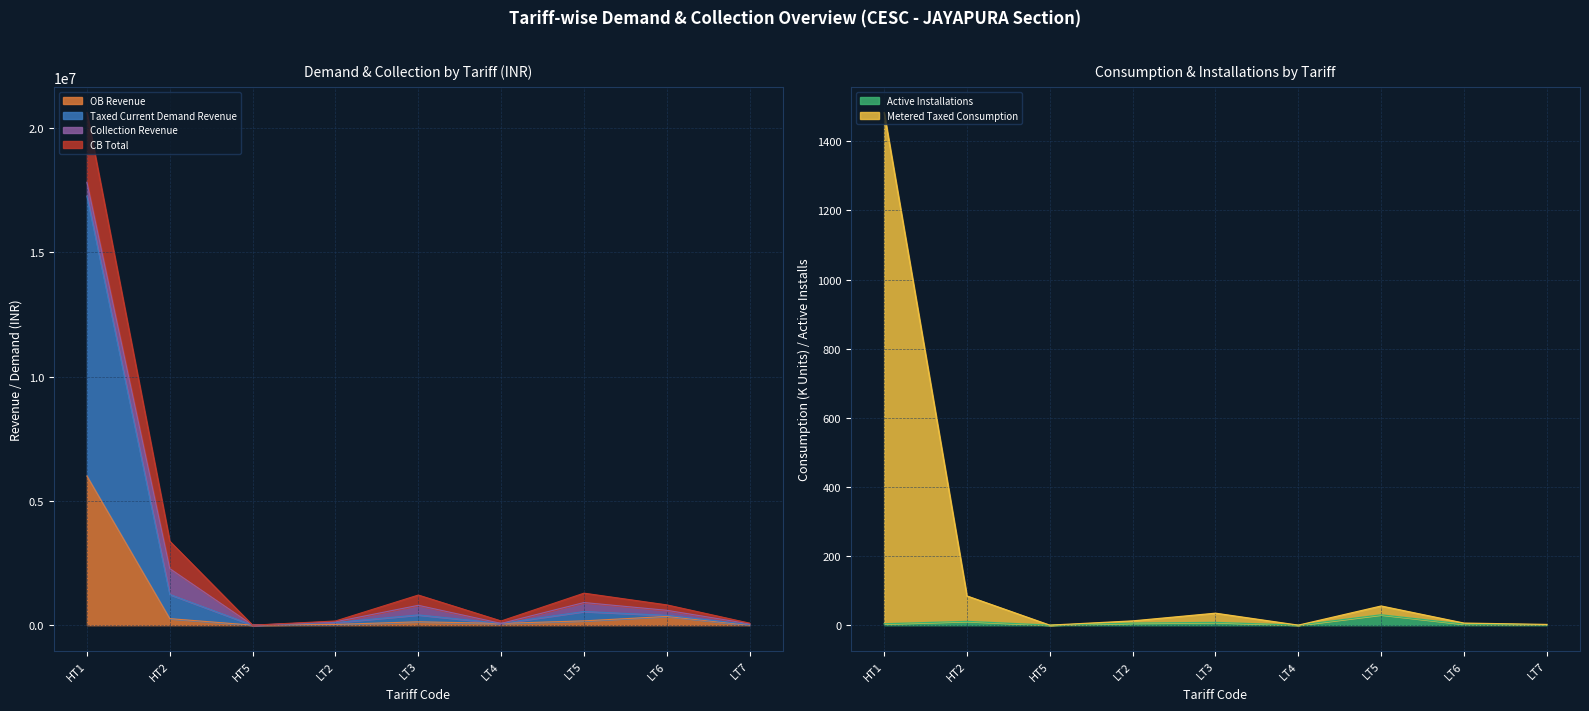

How many lines are shown in the chart?

4